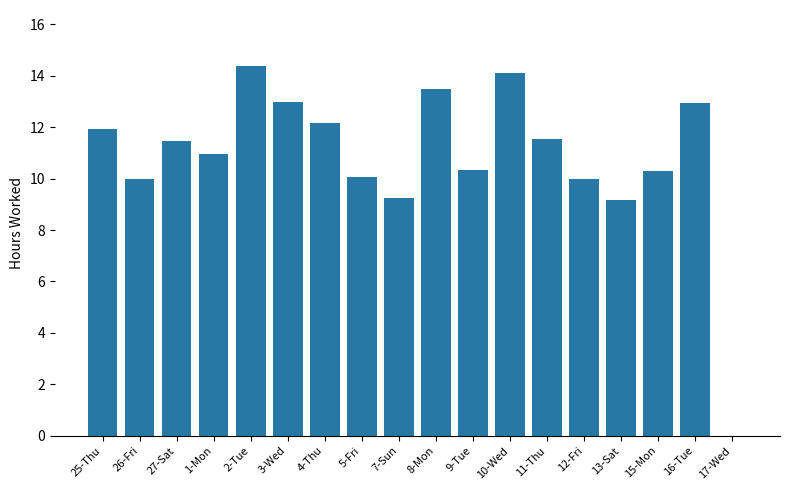

What is the sum of the values at 16-Tue and 10-Wed?

27.1